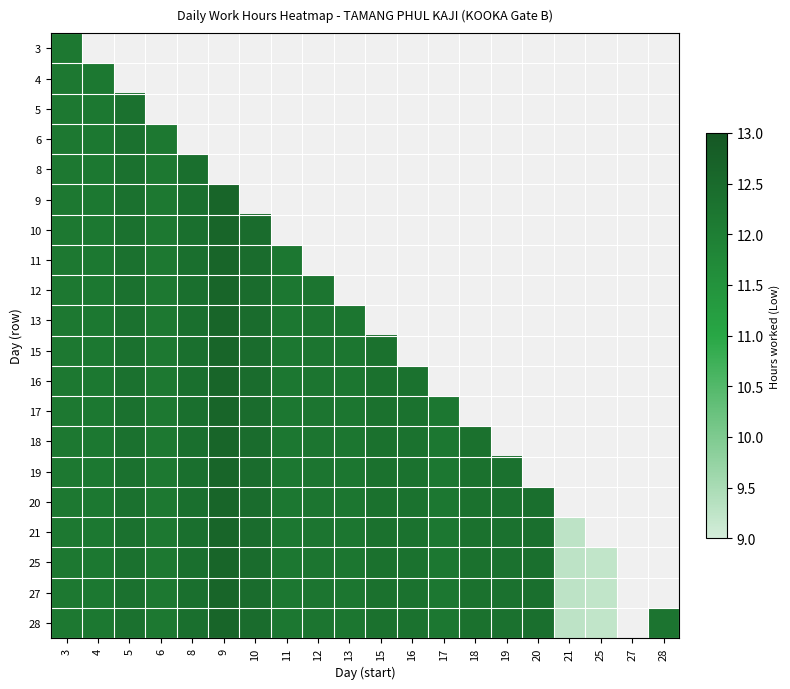

At which category is the sum across all series the highest?

3